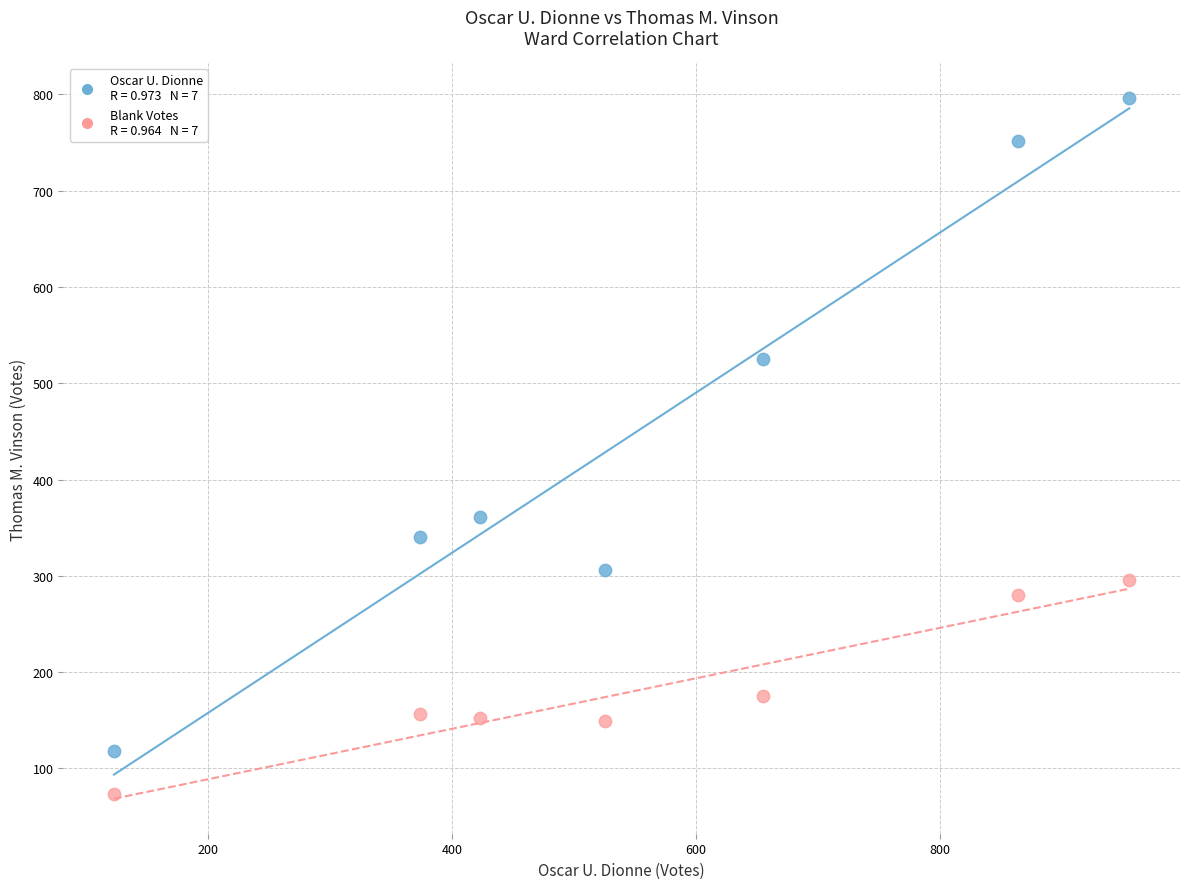

Across all series, what Y value is closest to 434?

361